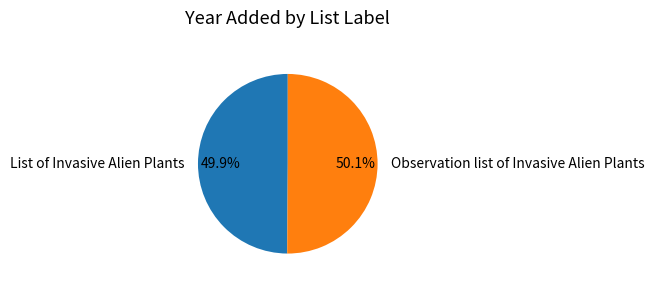

Combined, what portion of the pie is Observation list of Invasive Alien Plants and List of Invasive Alien Plants?

100.0%